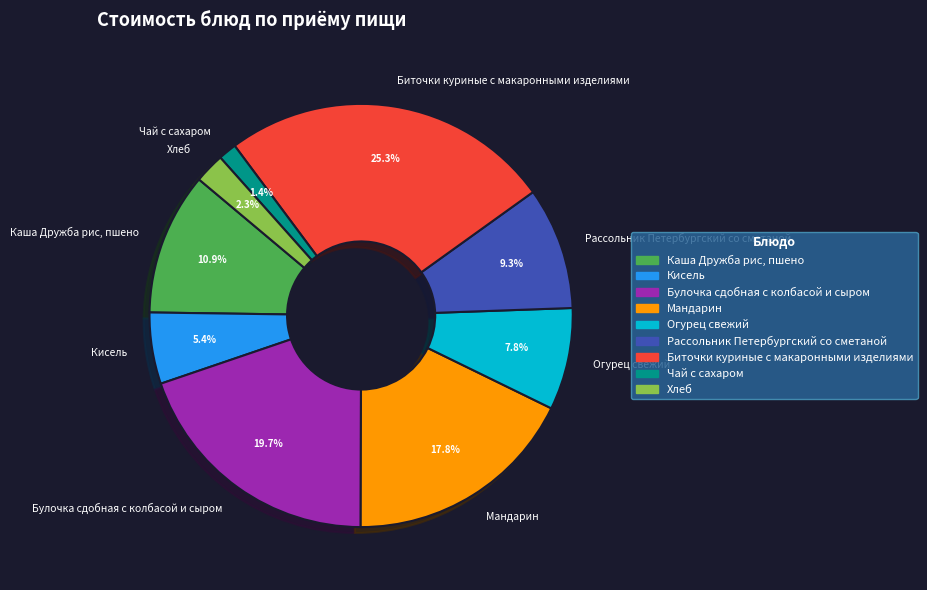

Does any single category account for the majority?

No